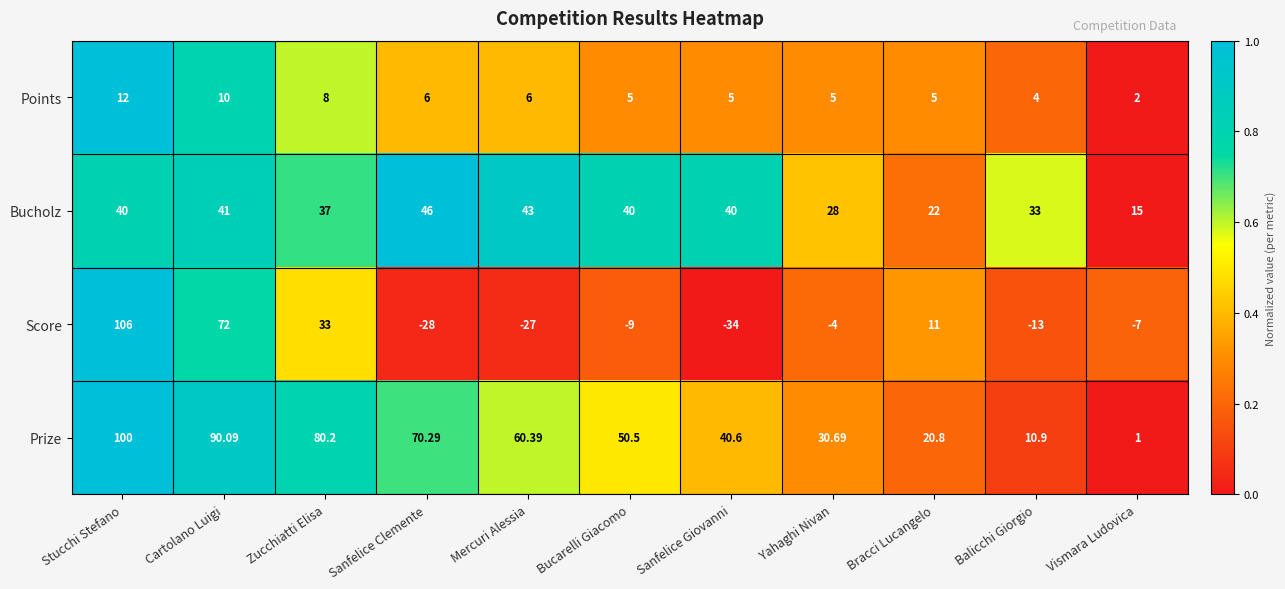

Which series has the widest spread of values?

Score